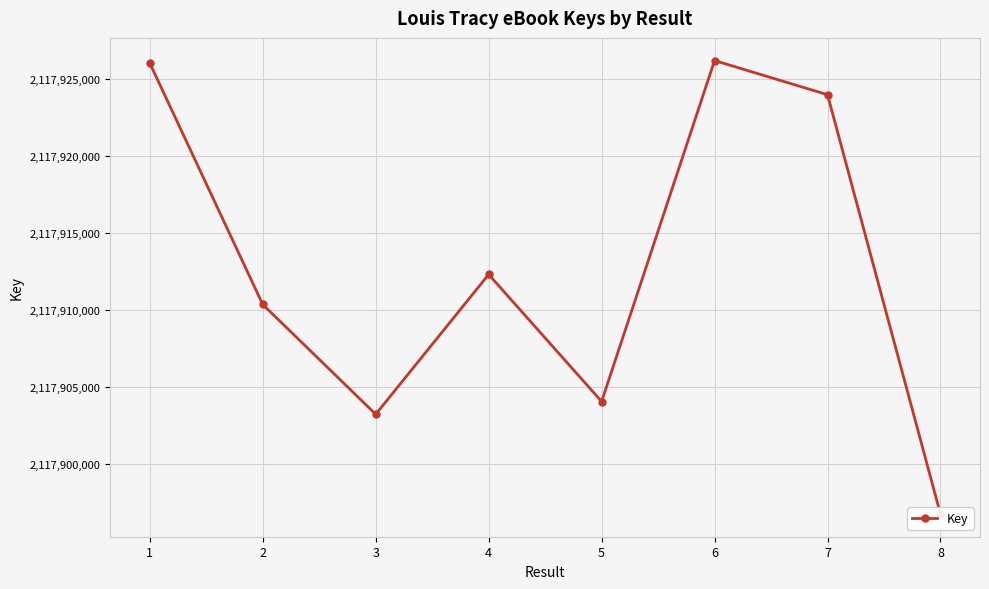

What is the greatest value displayed?

2117926171